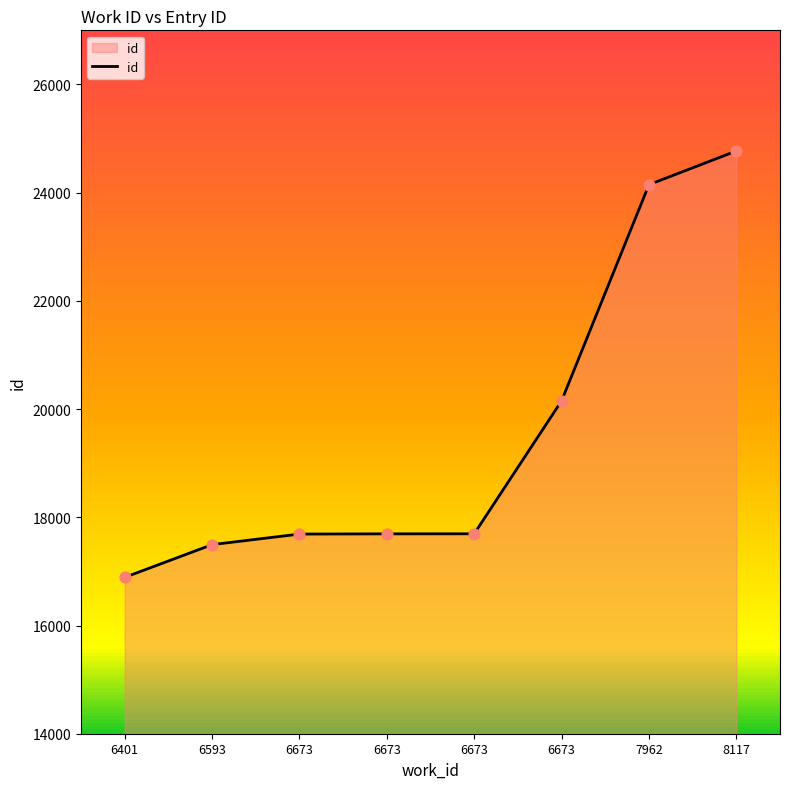

Approximately how many times larger is the value at 6673 compared to 6401?

1.0